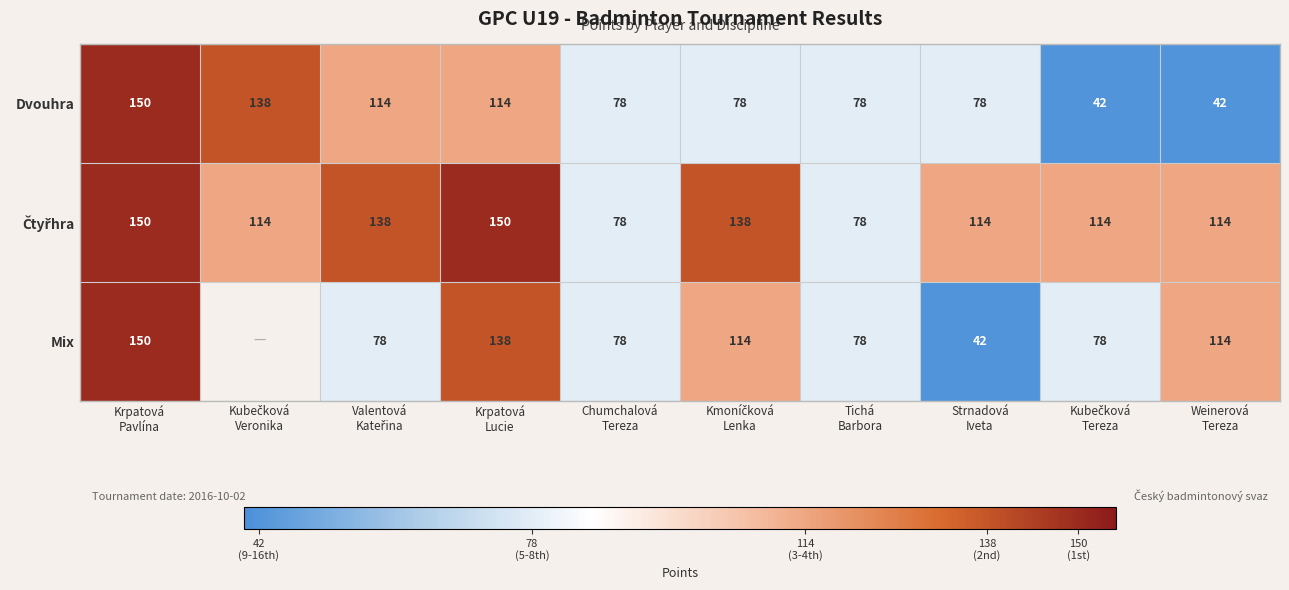

At which category is the sum across all series the highest?

Krpatová
Pavlína